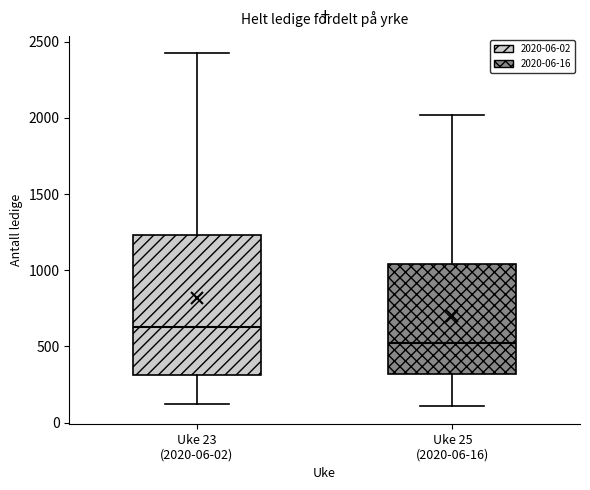

Comparing the boxes themselves (not the whiskers), which one is the tallest?

Uke 23 (2020-06-02)